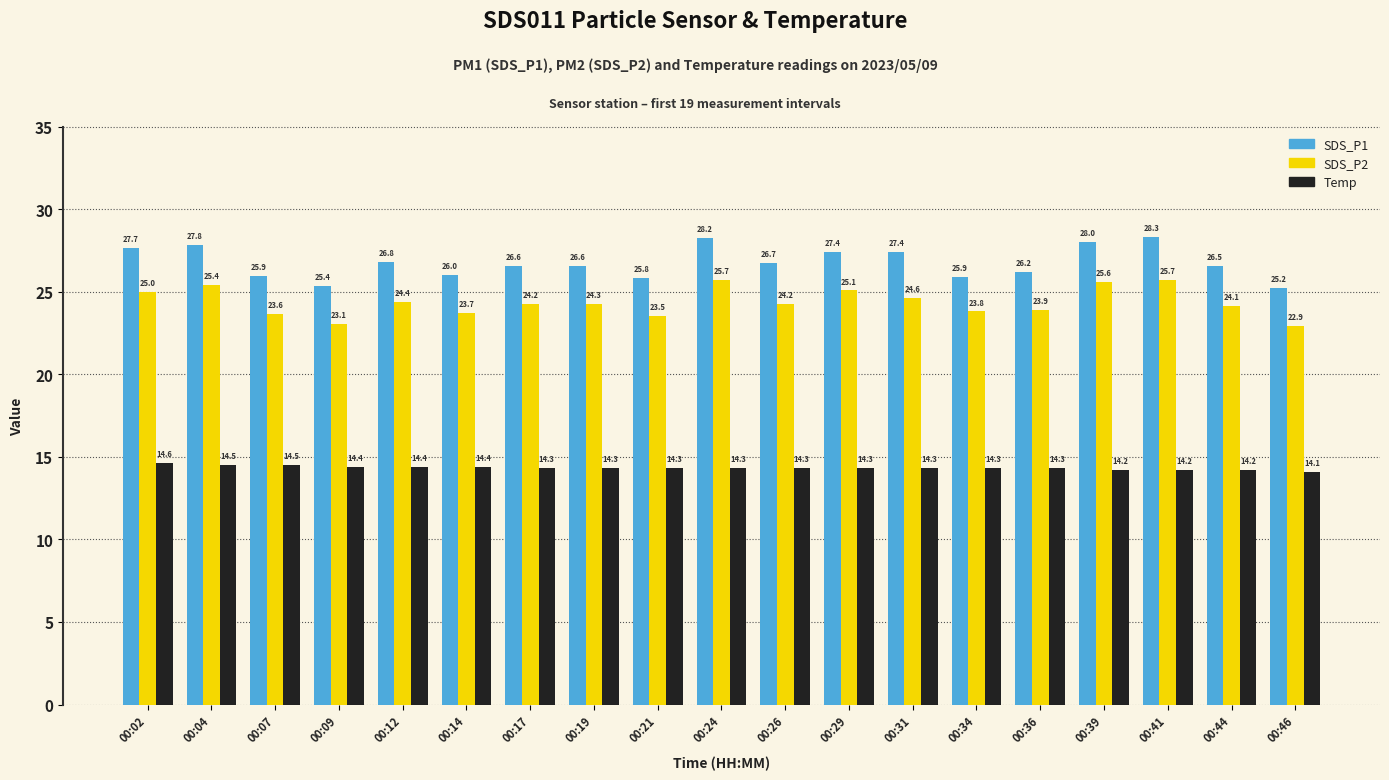

Is the value of Temp at 00:21 greater than the value of SDS_P1 at 00:44?

No